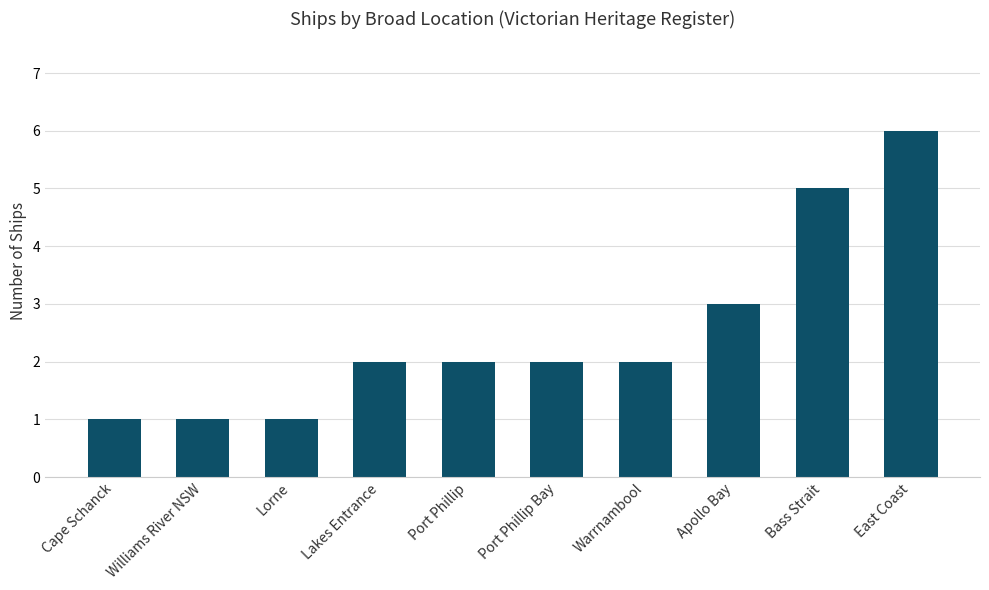

Reading left to right, list all the values displayed in this chart.

1	1	1	2	2	2	2	3	5	6